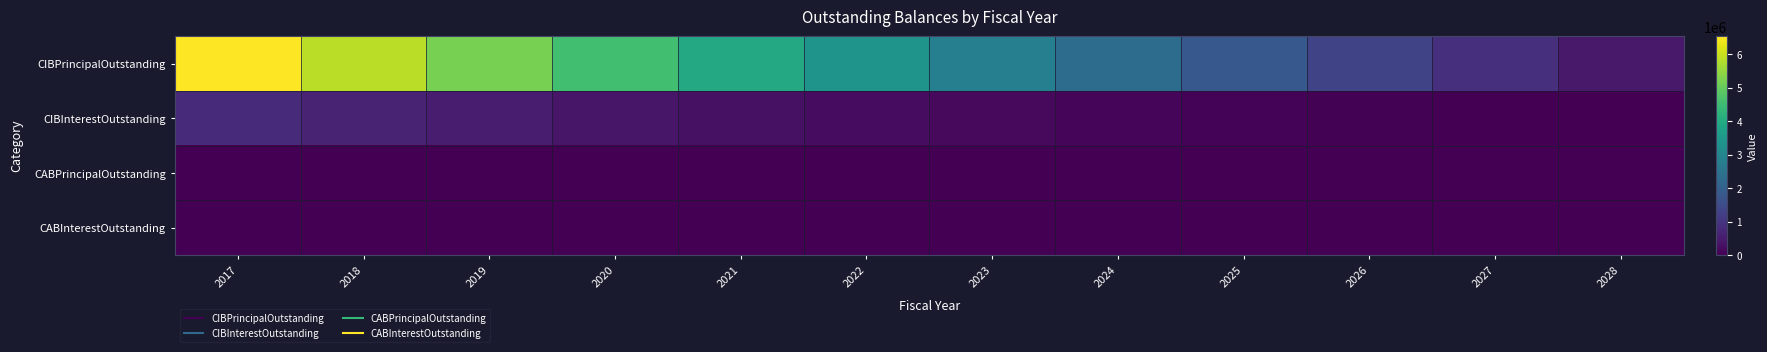

Reading left to right, list all the values displayed in this chart.

CIBPrincipalOutstanding: 2017=6530000	2018=5850000	2019=5195000	2020=4560000	2021=3950000	2022=3375000	2023=2825000	2024=2305000	2025=1810000	2026=1335000	2027=880000	2028=445000
CIBInterestOutstanding: 2017=803200	2018=630500	2019=491175	2020=384100	2021=299000	2022=225750	2023=163750	2024=112450	2025=71300	2026=39850	2027=17700	2028=4450
CABPrincipalOutstanding: 2017=0	2018=0	2019=0	2020=0	2021=0	2022=0	2023=0	2024=0	2025=0	2026=0	2027=0	2028=0
CABInterestOutstanding: 2017=0	2018=0	2019=0	2020=0	2021=0	2022=0	2023=0	2024=0	2025=0	2026=0	2027=0	2028=0